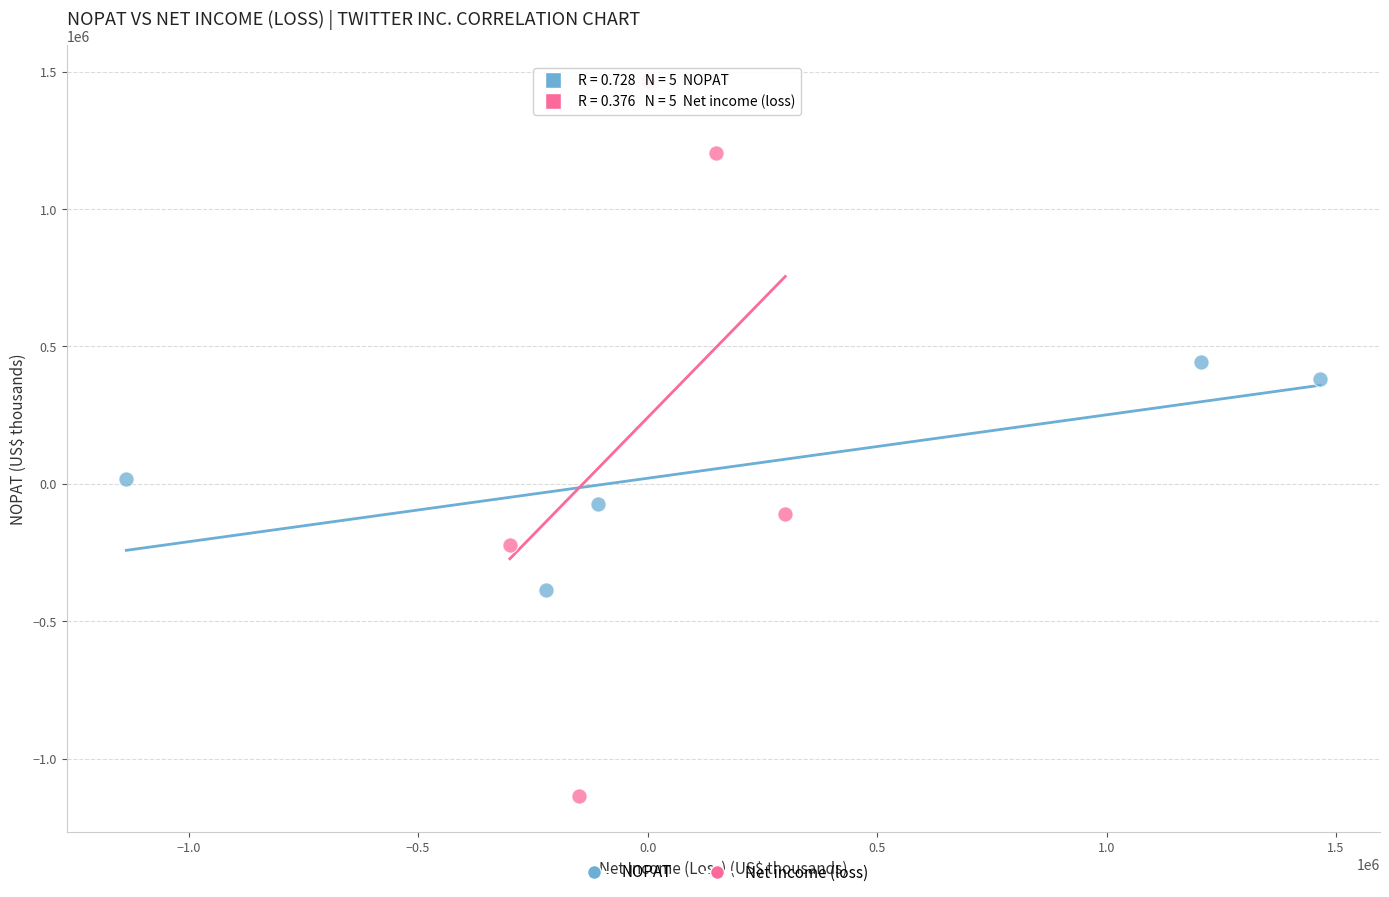

Which series reaches the maximum Y coordinate?

Net income (loss)